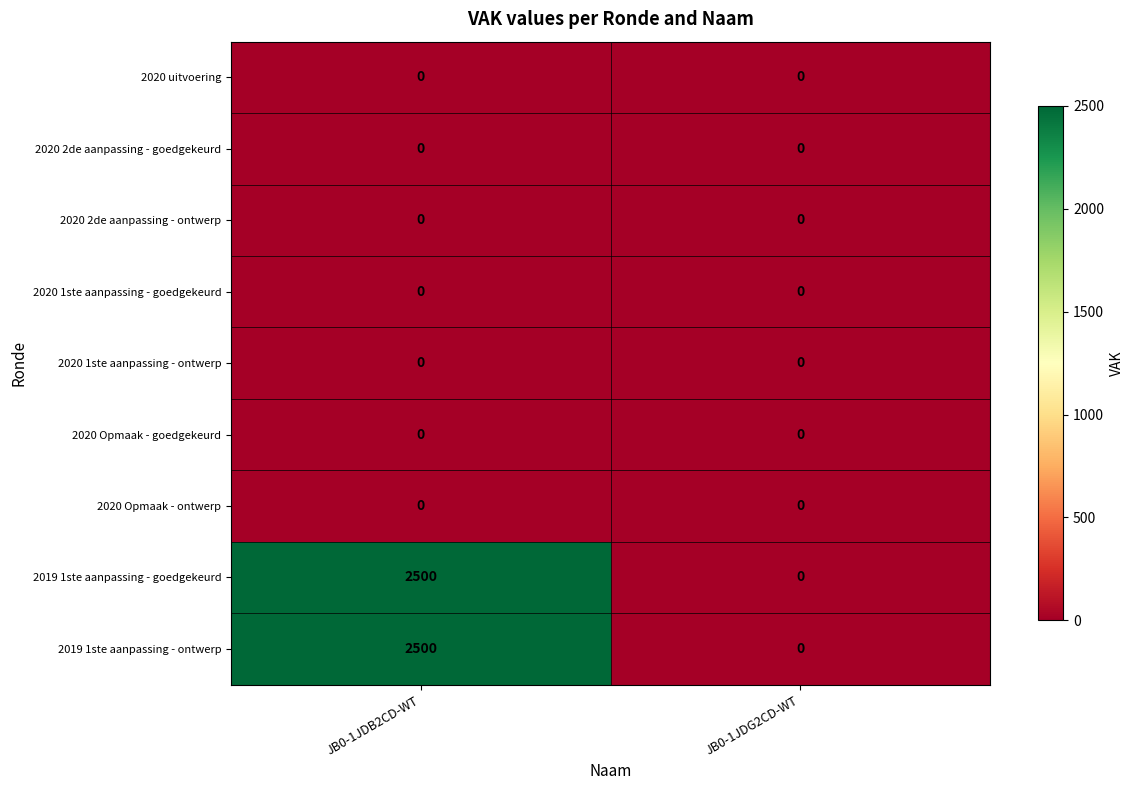

The 2020 1ste aanpassing - ontwerp series shows 0 at JB0-1JDG2CD-WT. True or false?

True